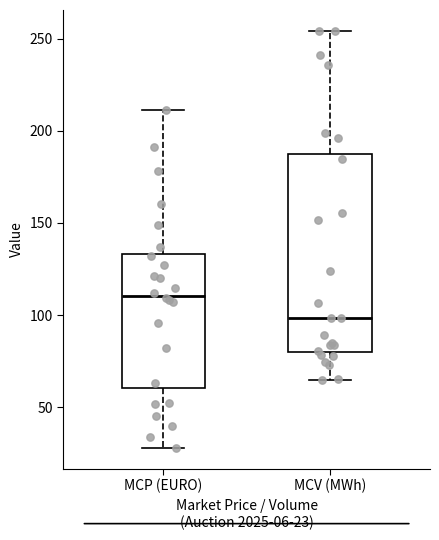

Reading left to right, read every box against the y-axis: the position of its median line, the range the box covers, and the ends of its whiskers. The values are not printed on the chart, so give them approximately, as read against the axis.

MCP (EURO): median 110, box 60 to 135, whiskers 30 to 210
MCV (MWh): median 100, box 80 to 190, whiskers 65 to 255